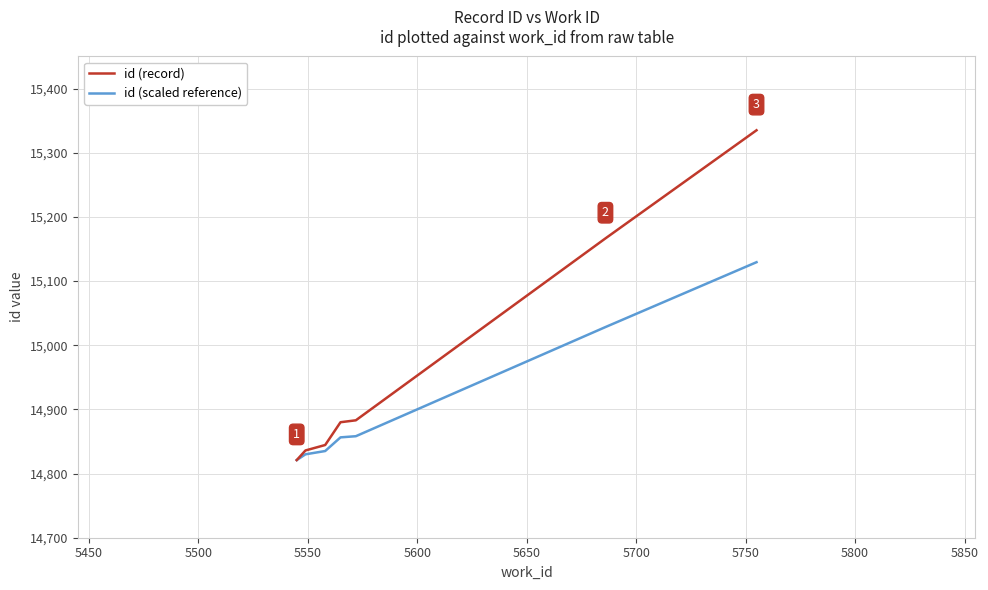

What is the highest value of the id (record) series?

15335.0